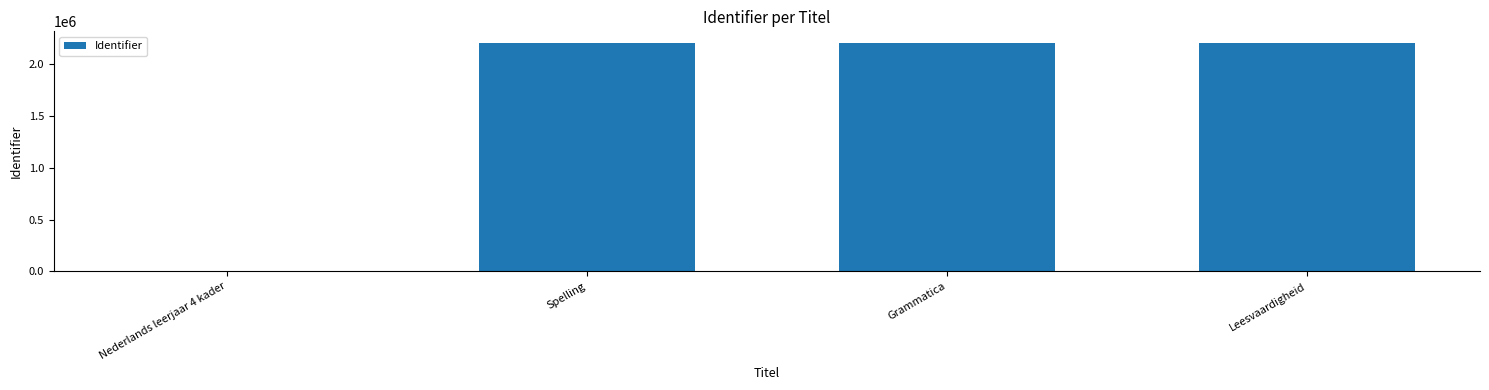

What is the greatest value displayed?

2208646